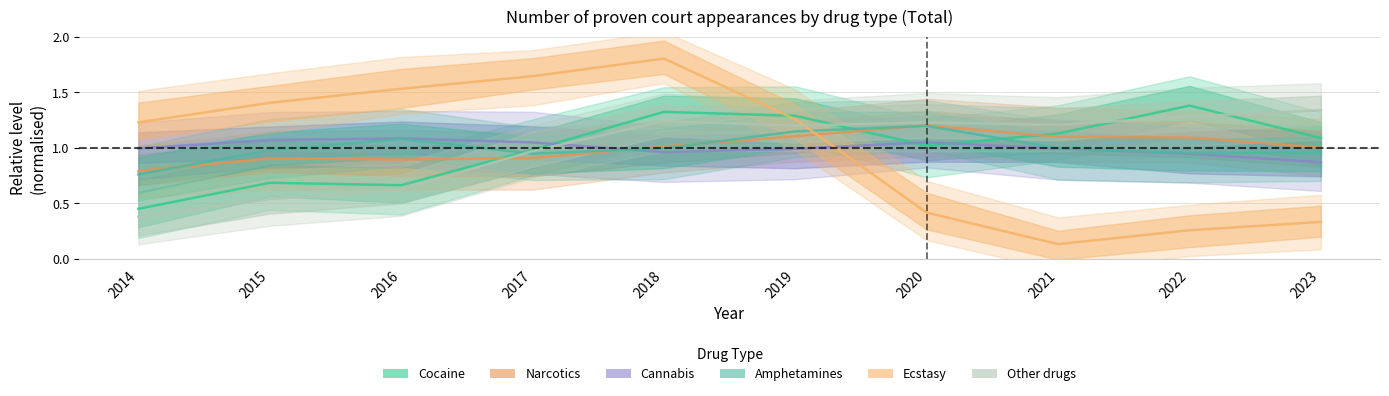

What are all the series names shown in the legend?

Cocaine, Narcotics, Cannabis, Amphetamines, Ecstasy, Other drugs